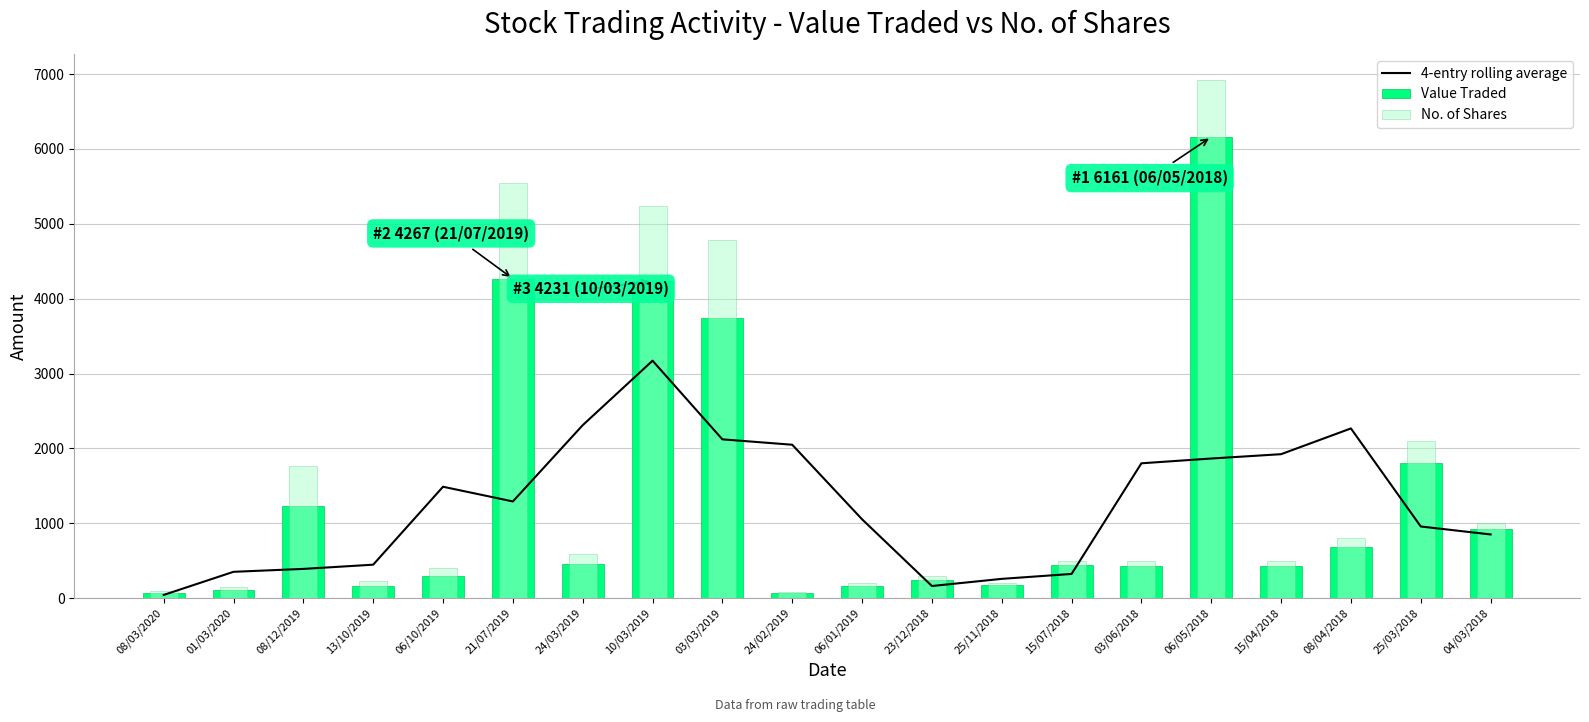

What is the label of the 9th bar from the left?

03/03/2019